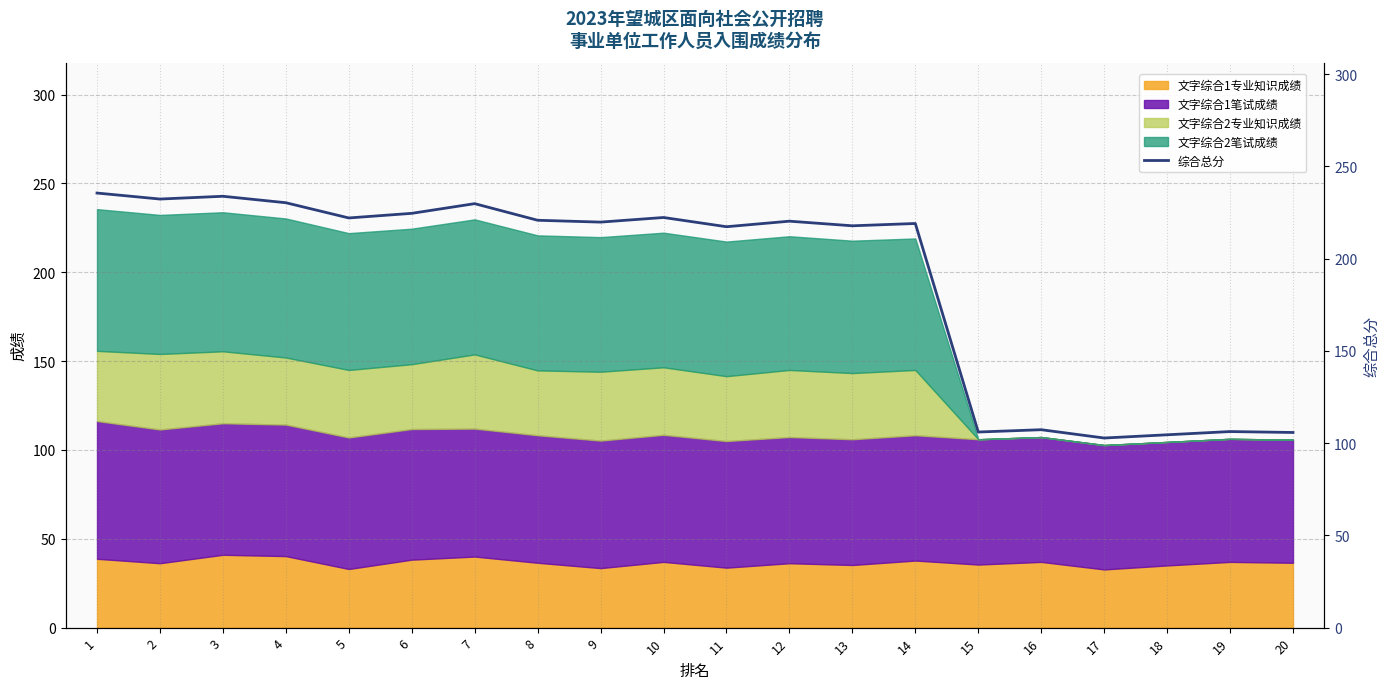

What is the value of the 18th point from the left?

104.5